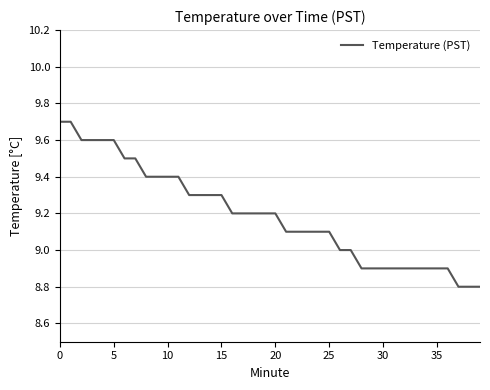

Reading left to right, list all the values displayed in this chart.

9.7	9.7	9.6	9.6	9.6	9.6	9.5	9.5	9.4	9.4	9.4	9.4	9.3	9.3	9.3	9.3	9.2	9.2	9.2	9.2	9.2	9.1	9.1	9.1	9.1	9.1	9.0	9.0	8.9	8.9	8.9	8.9	8.9	8.9	8.9	8.9	8.9	8.8	8.8	8.8